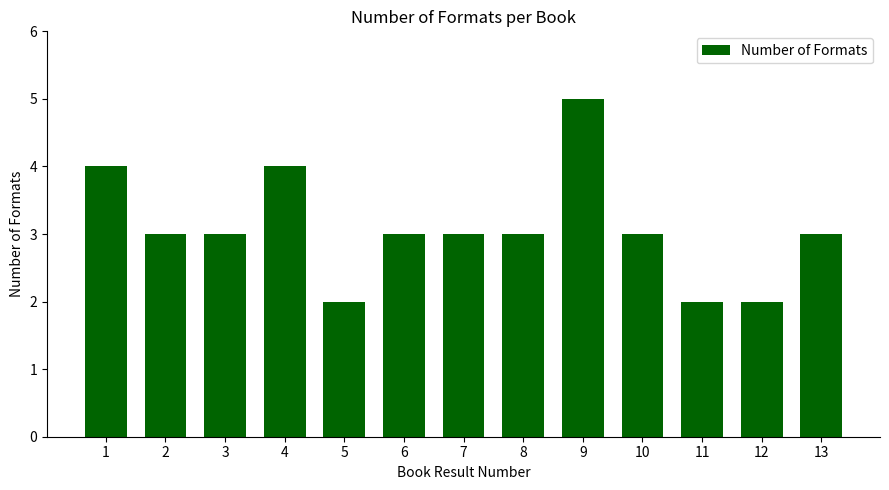

What is the average value?

3